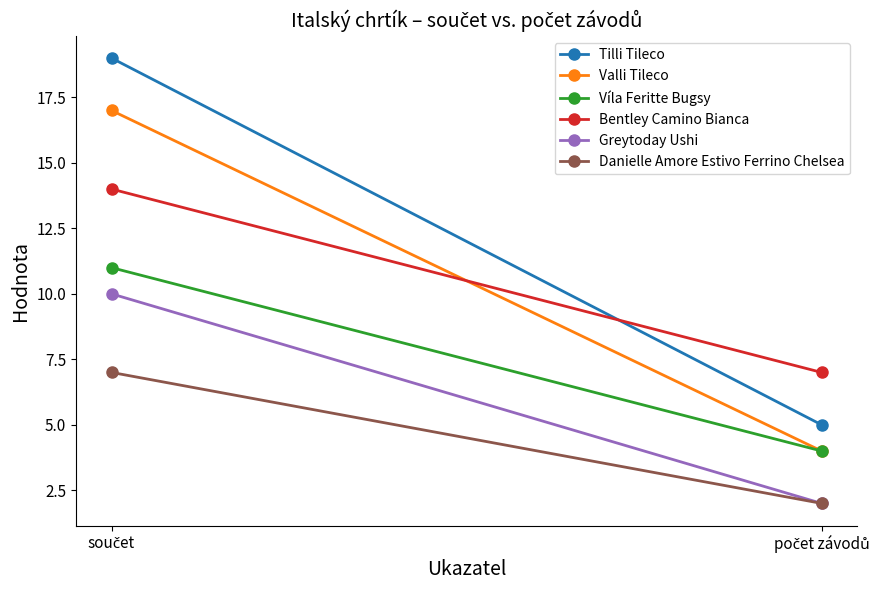

Count the number of categories in the chart.

2